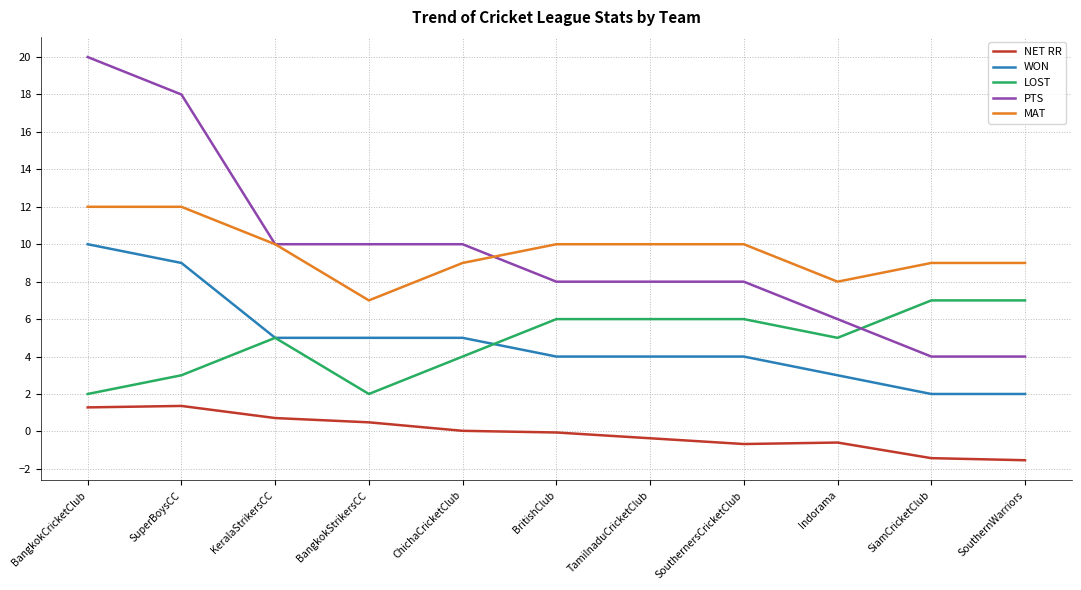

Does the chart display data point markers on the line(s)?

No